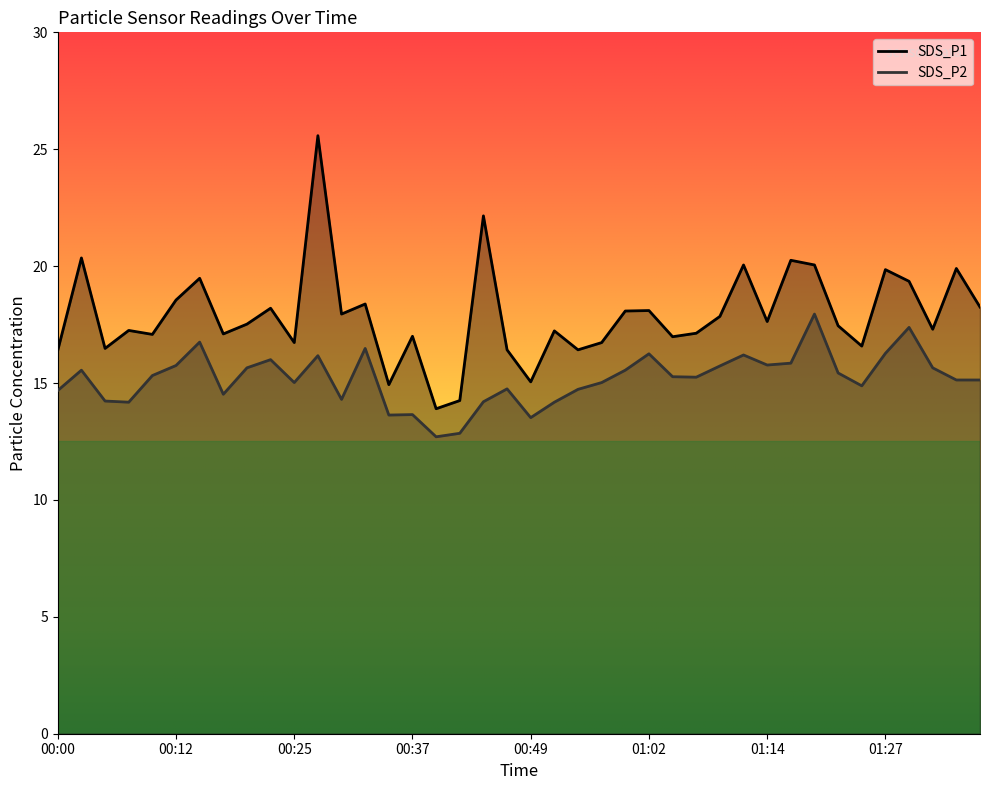

How many data points in SDS_P1 are less than 17?

12